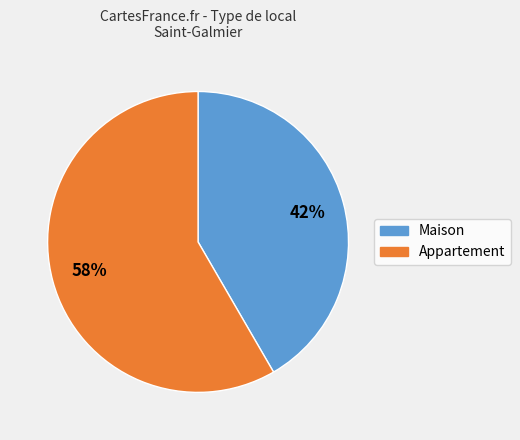

To the nearest percent, what percentage of the pie is Maison?

42%